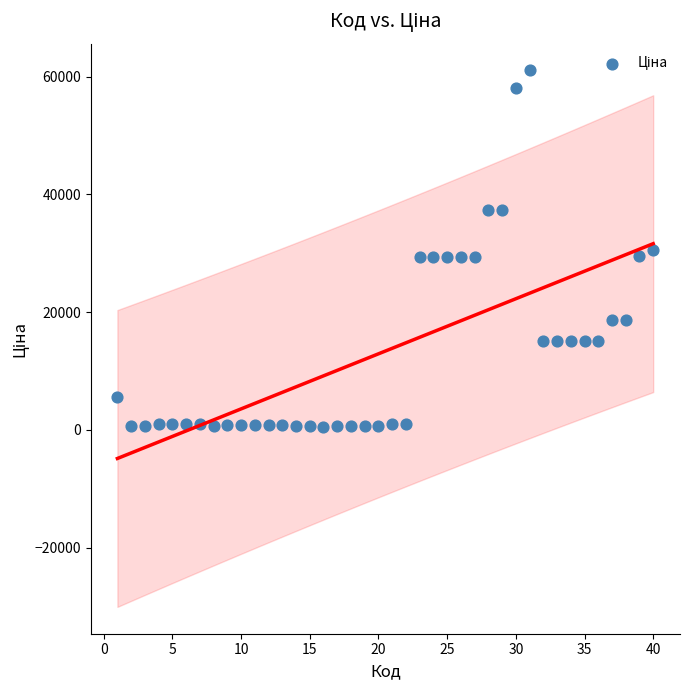

What is the range of X values (max minus min)?

39.0